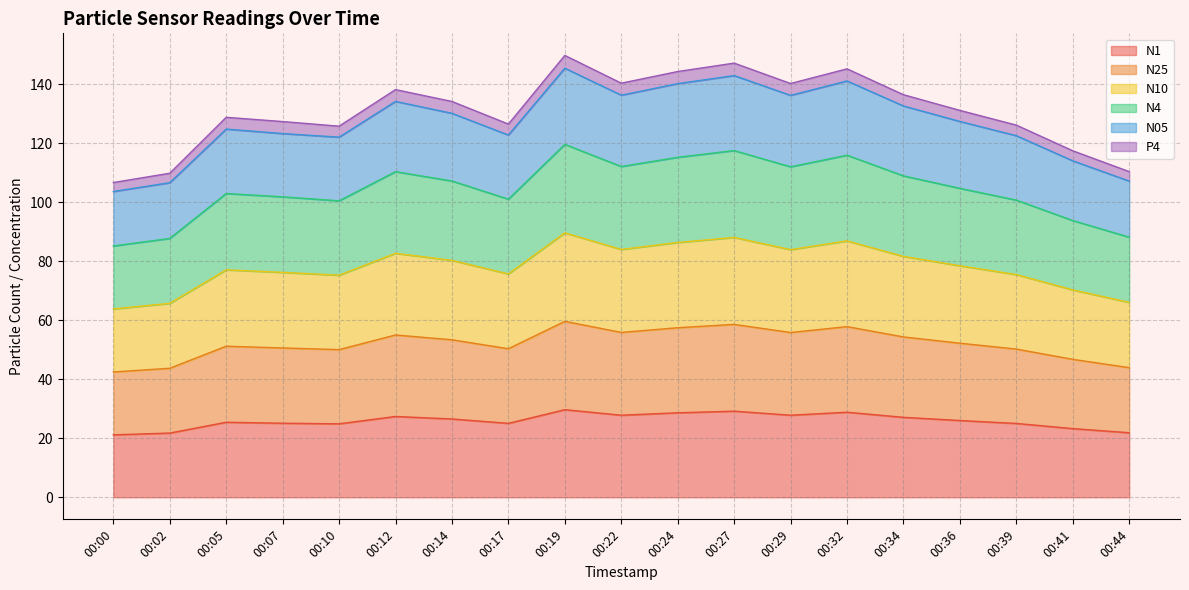

Is it true that N1 equals 27.4 at 00:12?

True